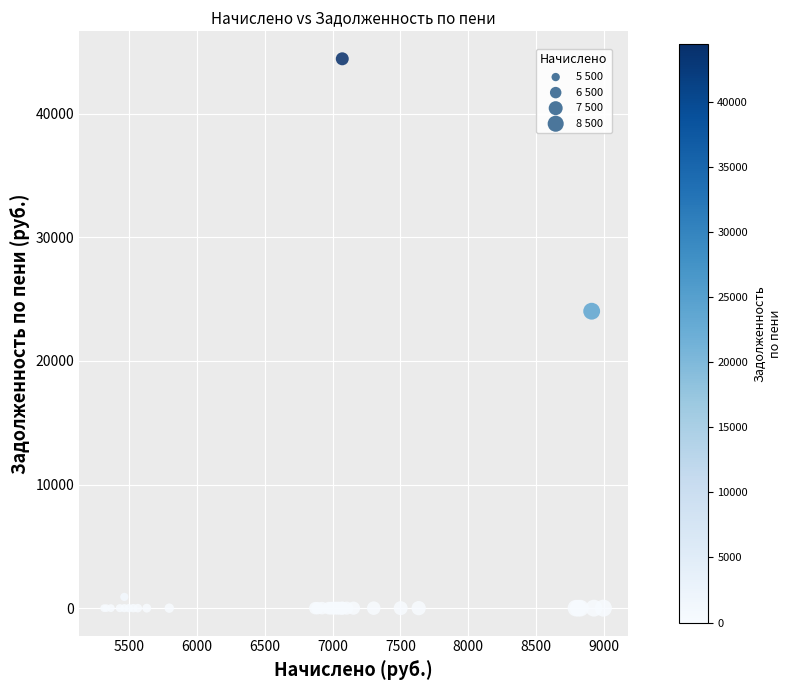

What Y value in the scatter plot is closest to 22218?

24019.1